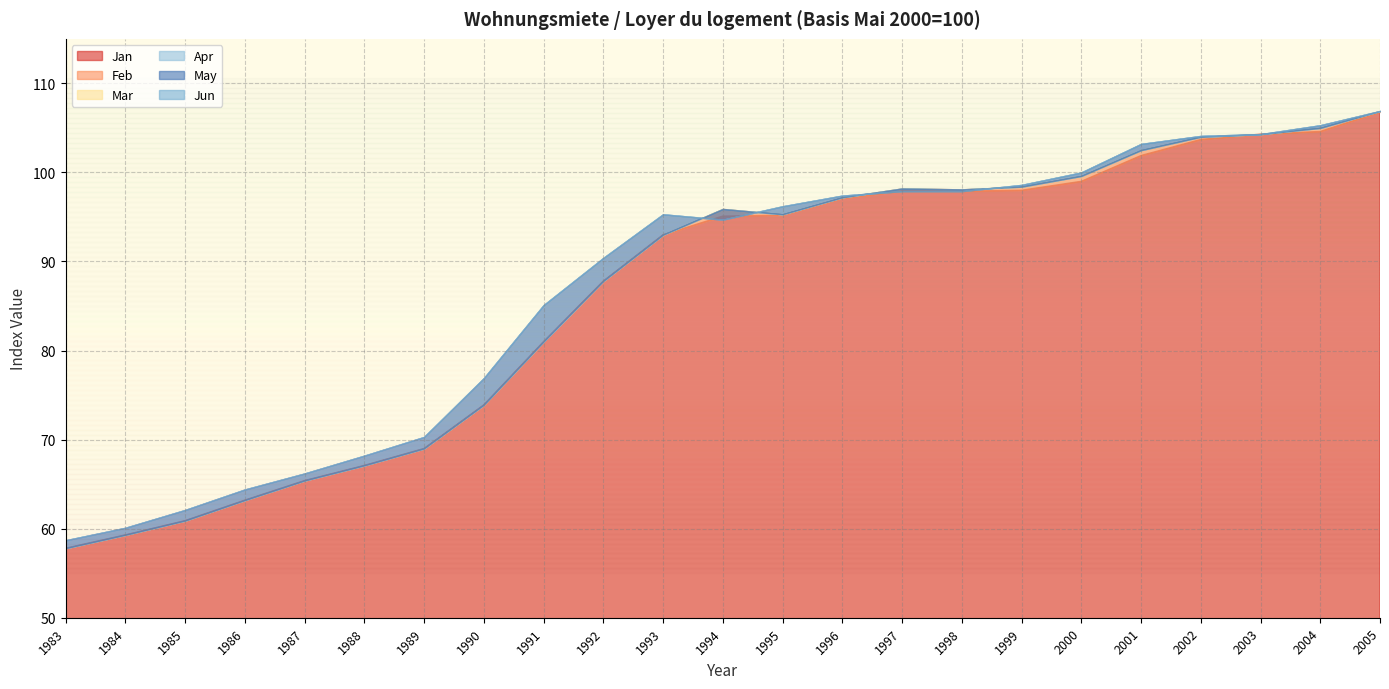

What is the difference between the Jun values at 1989 and 1986?

5.9